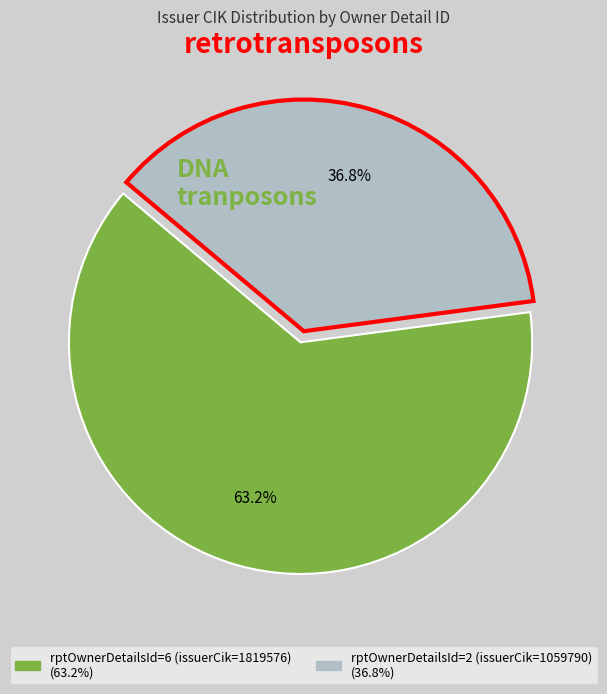

Which has a higher value, rptOwnerDetailsId=6 (issuerCik=1819576) or rptOwnerDetailsId=2 (issuerCik=1059790)?

rptOwnerDetailsId=6 (issuerCik=1819576)